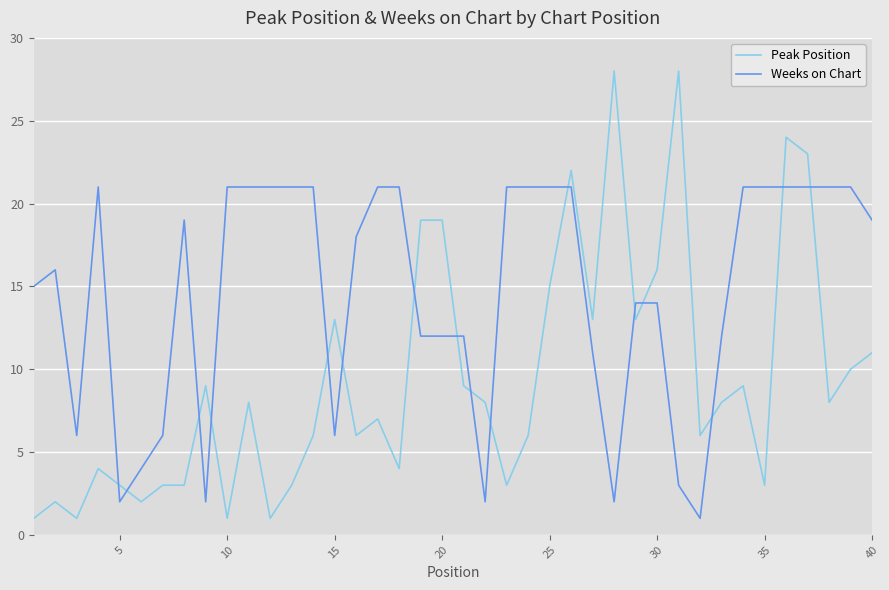

How many times do Peak Position and Weeks on Chart cross each other?

16